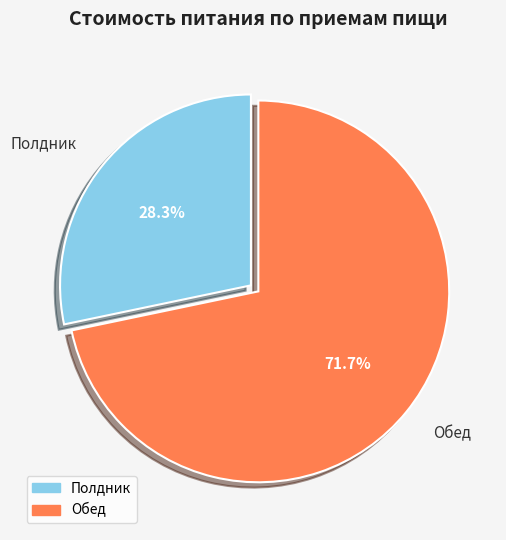

Is it true that Обед is 72% of the pie?

True